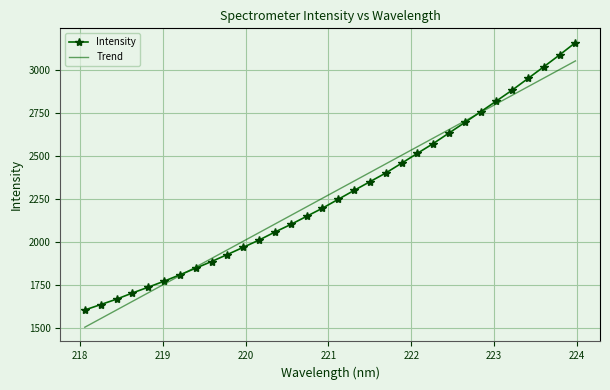

What is the minimum value shown in the chart?

1503.2